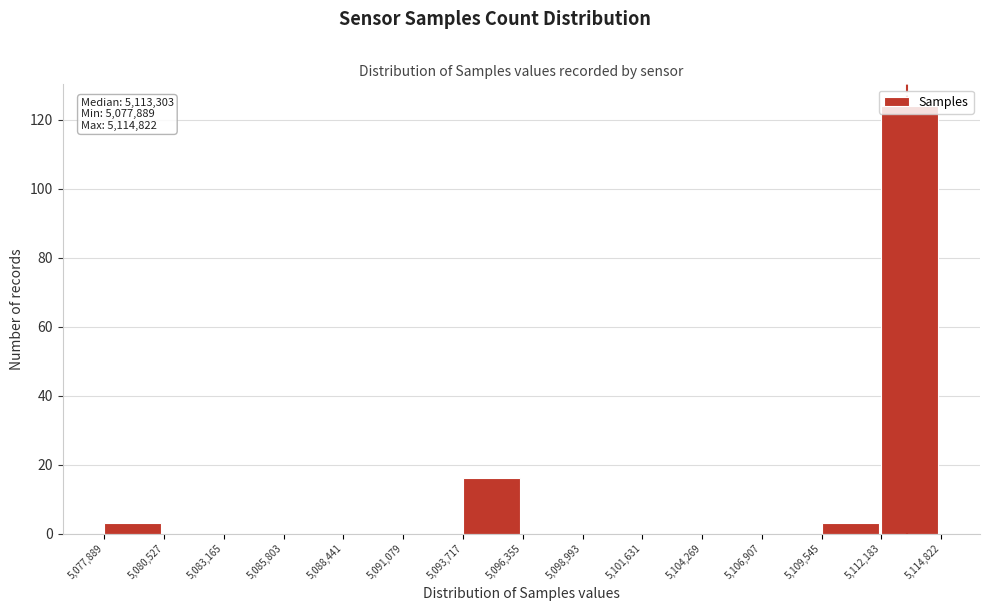

Which range on the x-axis has the tallest bar?

5,112,183 to 5,114,822